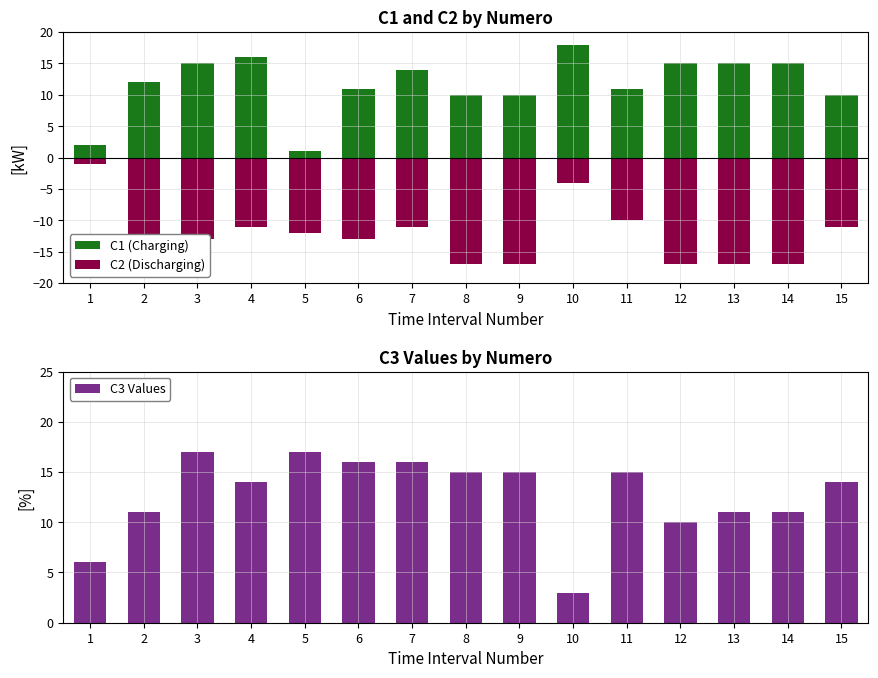

Is it true that C3 Values equals 3 at 3?

False